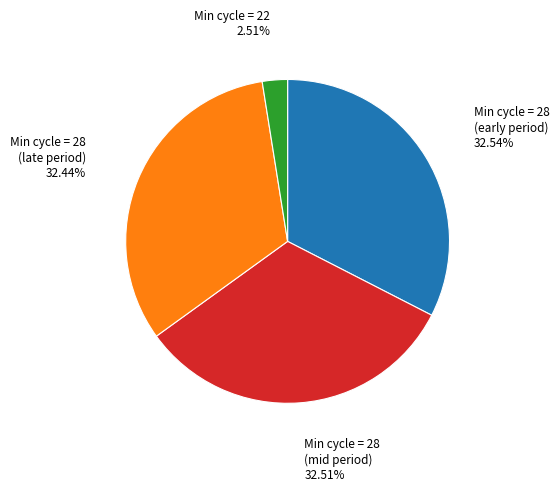

Does any single category account for the majority?

No